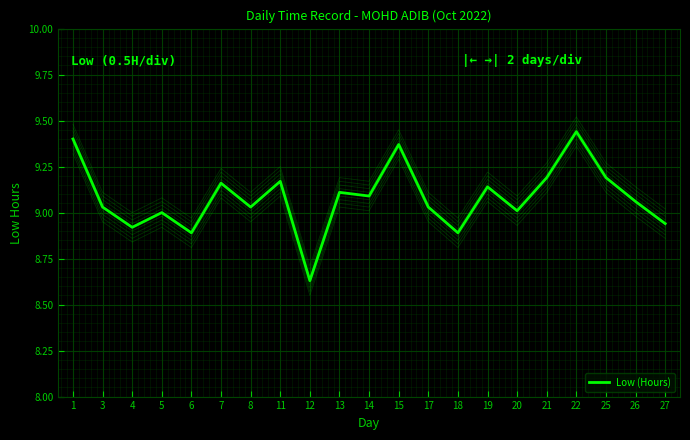

How many lines are shown in the chart?

1